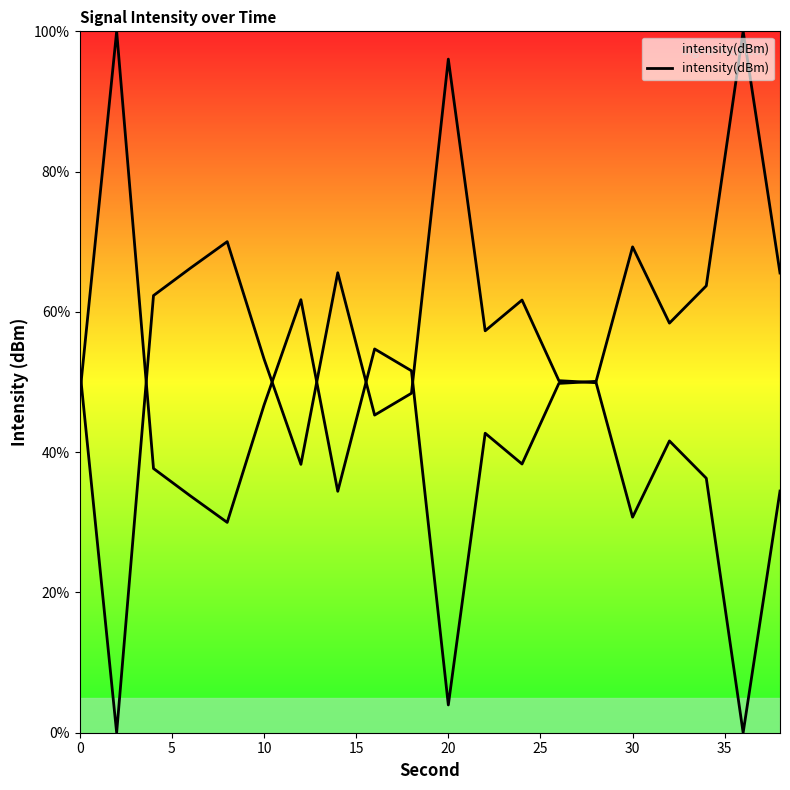

What is the maximum value shown in the chart?

100.0